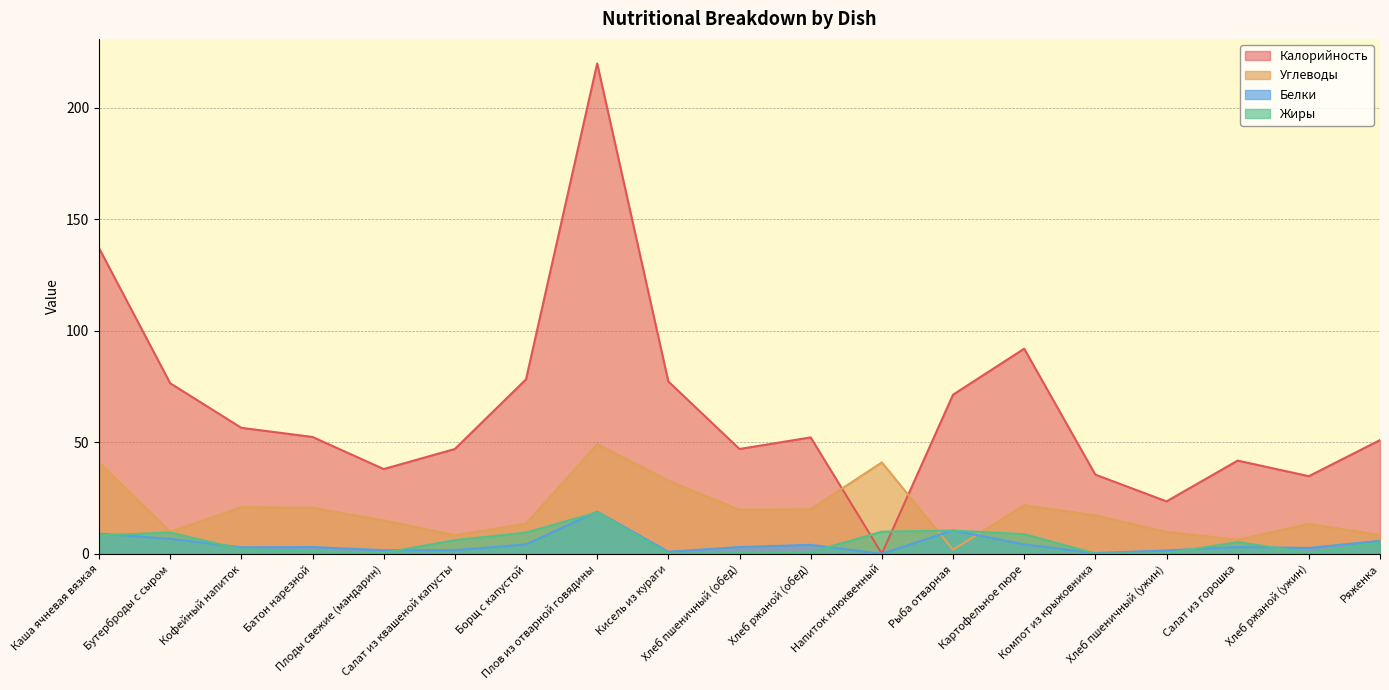

What position from the right is Кисель из кураги?

11